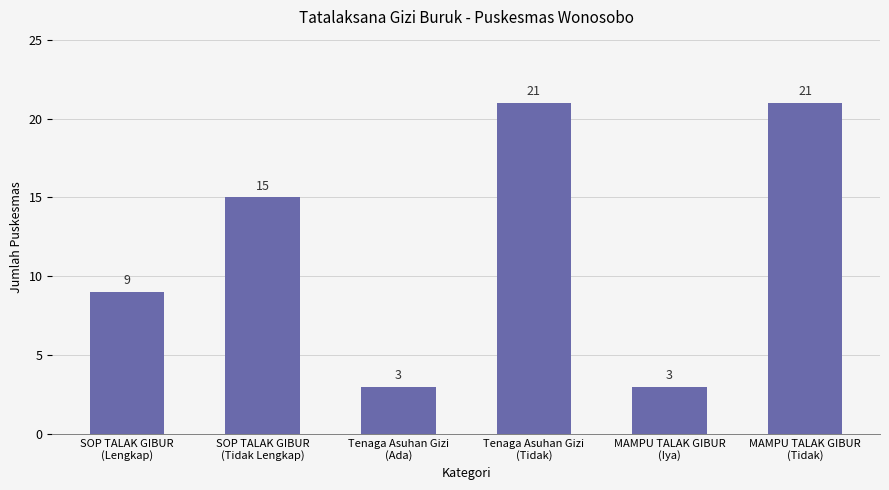

What is the label of the 6th bar from the left?

MAMPU TALAK GIBUR
(Tidak)